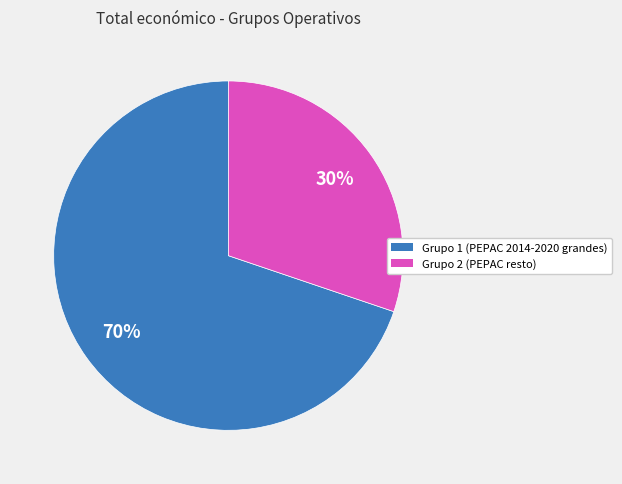

Is there any slice that represents more than half of the pie?

Yes